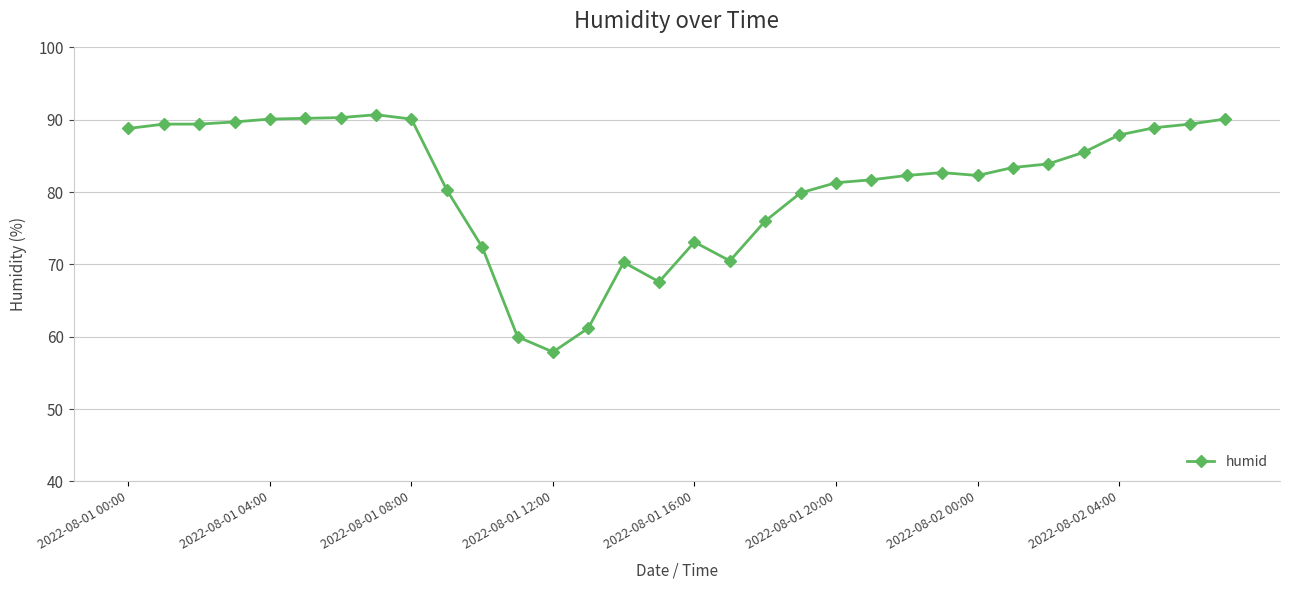

What is the smallest value displayed?

57.9